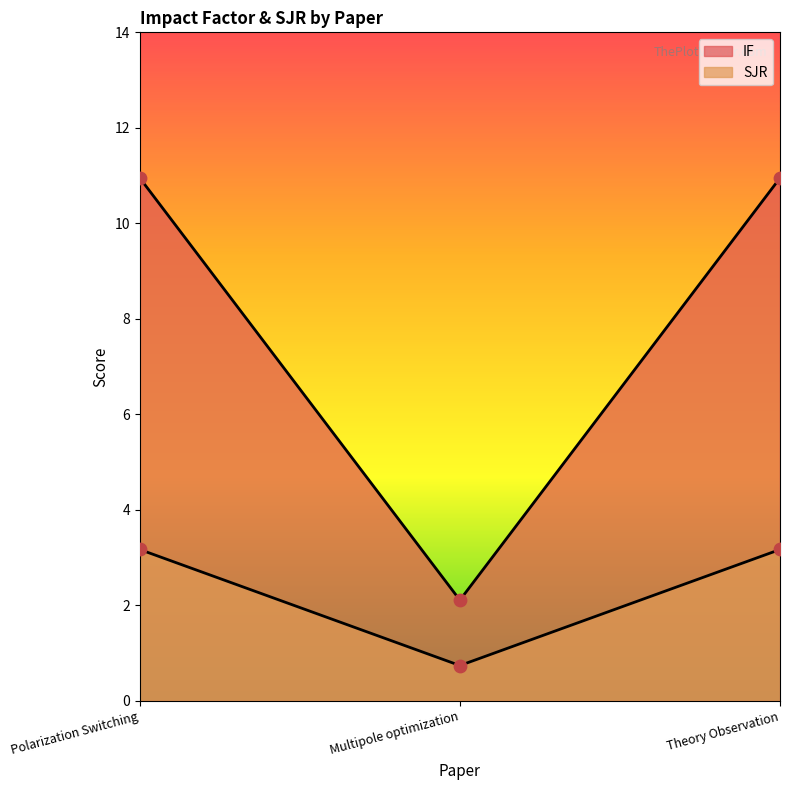

Which series reaches the maximum Y coordinate?

IF